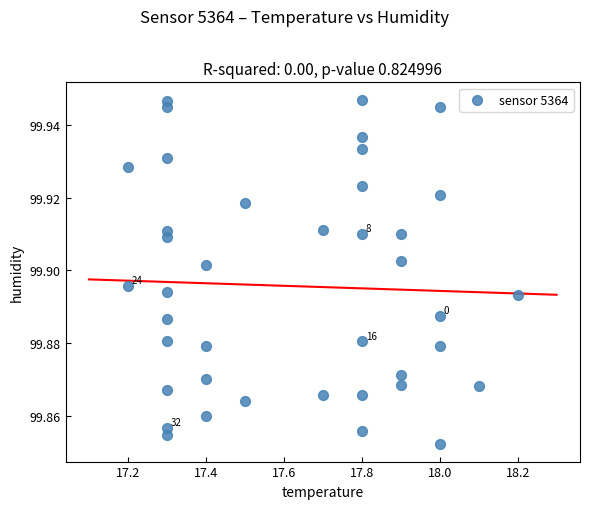

What is the range of X values (max minus min)?

1.0